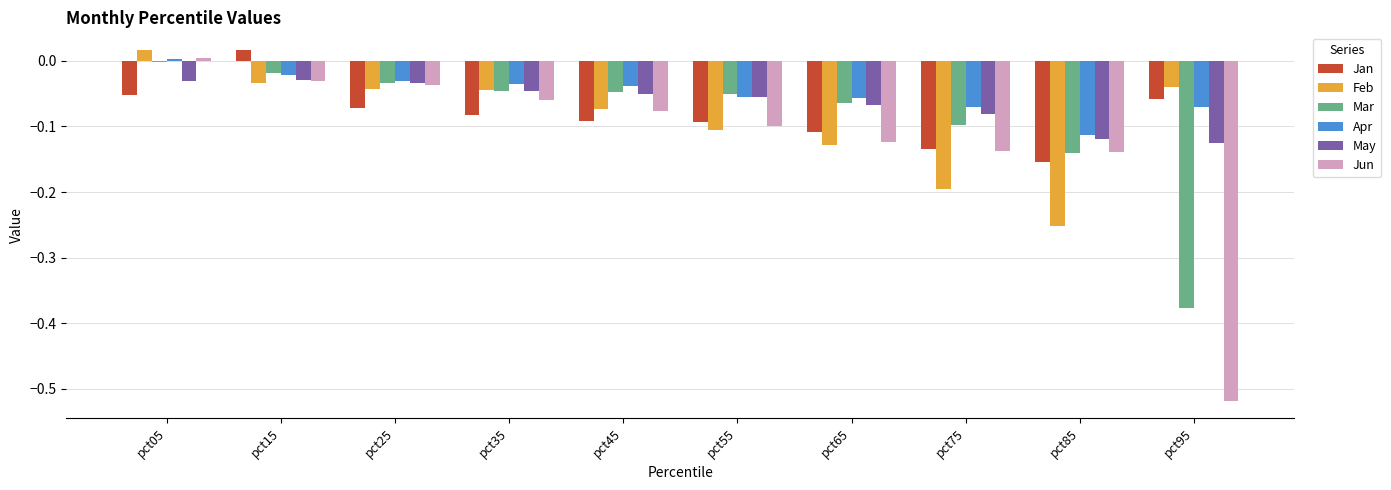

What is the difference between the Jun values at pct75 and pct25?

0.1